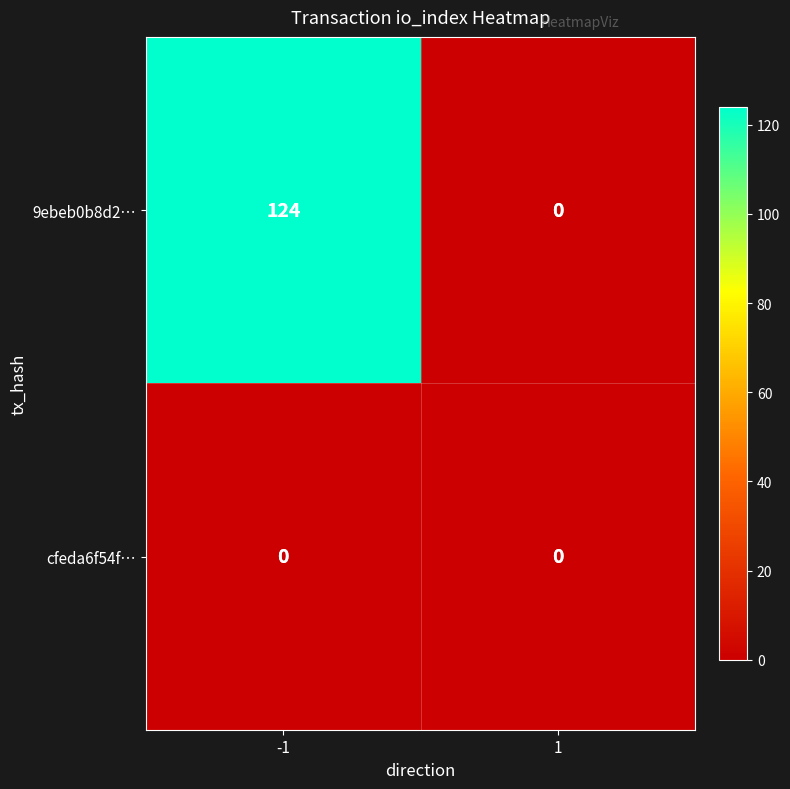

Between -1 and 1, which series saw the biggest shift?

9ebeb0b8d2…